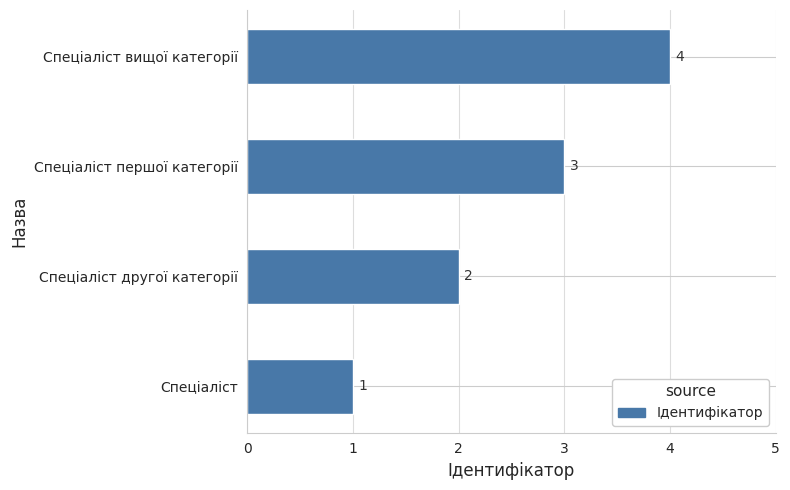

Between Спеціаліст вищої категорії and Спеціаліст першої категорії, which is larger?

Спеціаліст вищої категорії